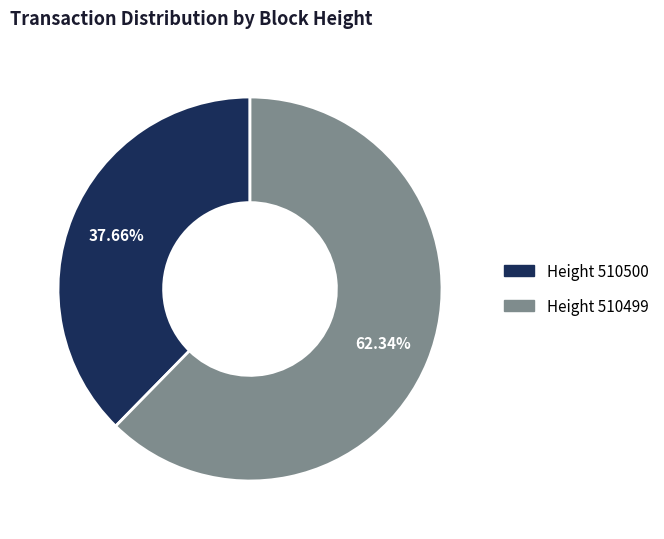

Does any single category account for the majority?

Yes